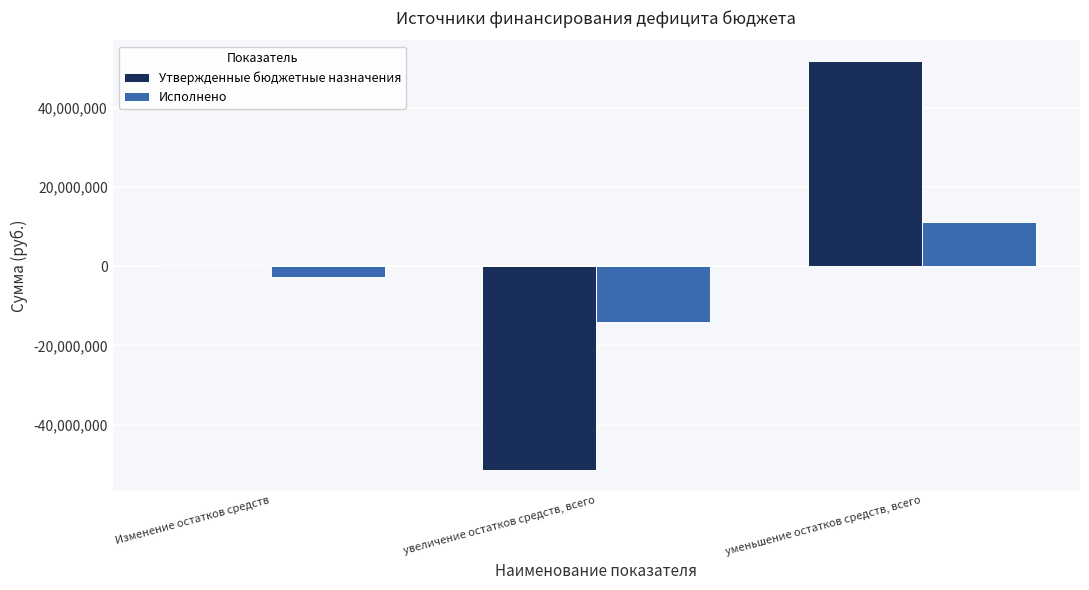

Is the value of Исполнено at уменьшение остатков средств, всего greater than the value of Утвержденные бюджетные назначения at Изменение остатков средств?

Yes